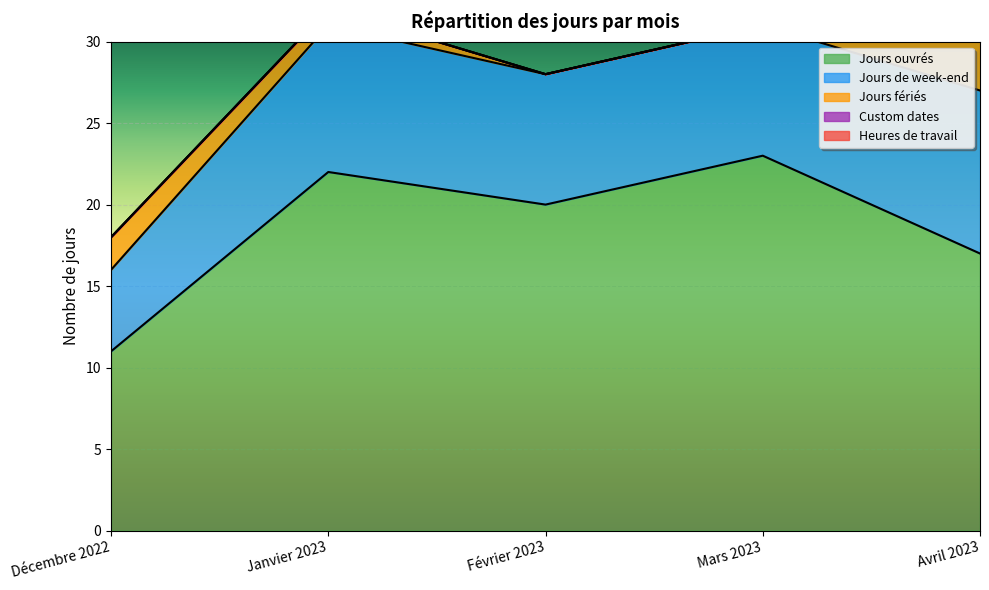

The value of Jours ouvrés at Mars 2023 is 40. True or false?

False